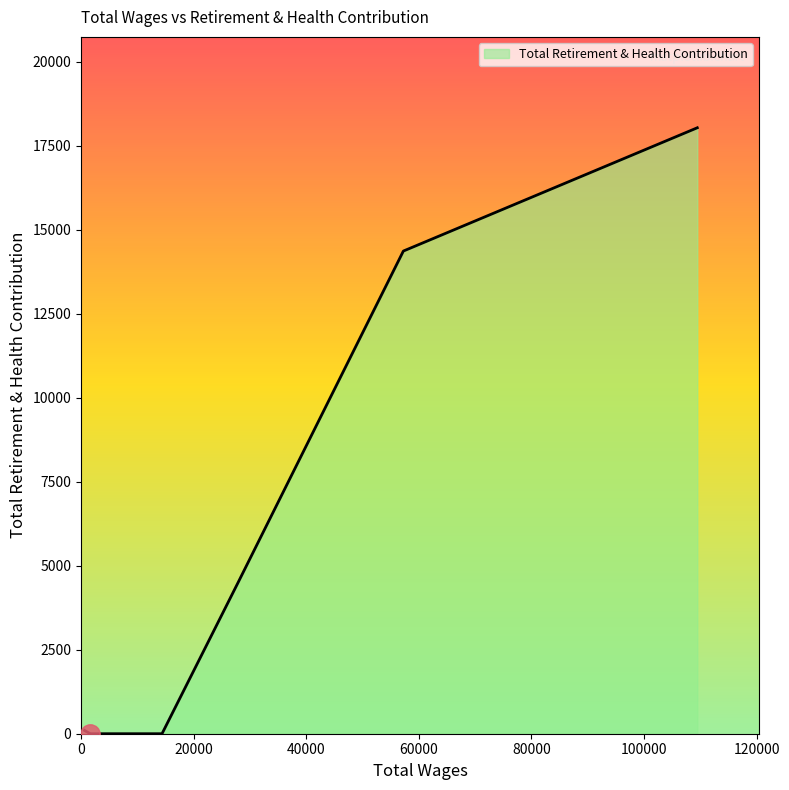

What is the maximum value shown in the chart?

18030